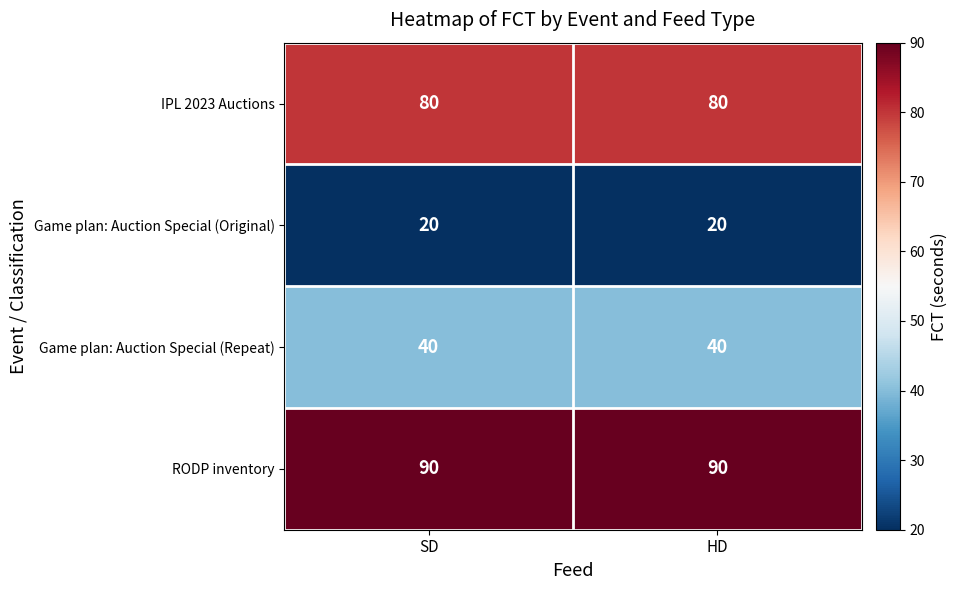

What is the average value of the Game plan: Auction Special (Original) series?

20